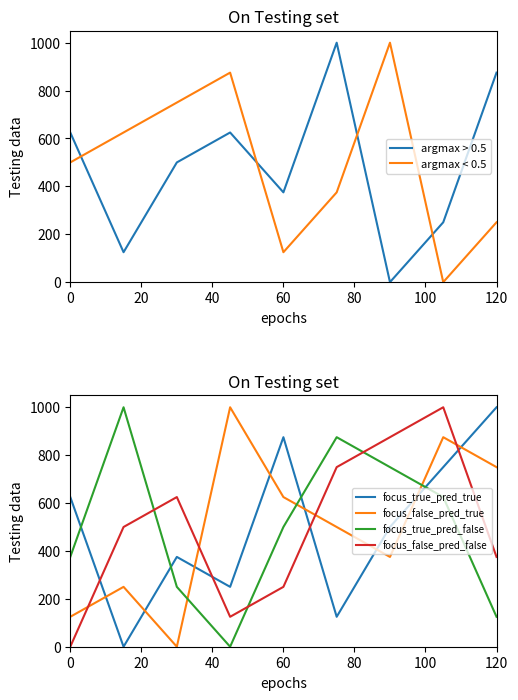

What is the maximum value shown in the chart?

1000